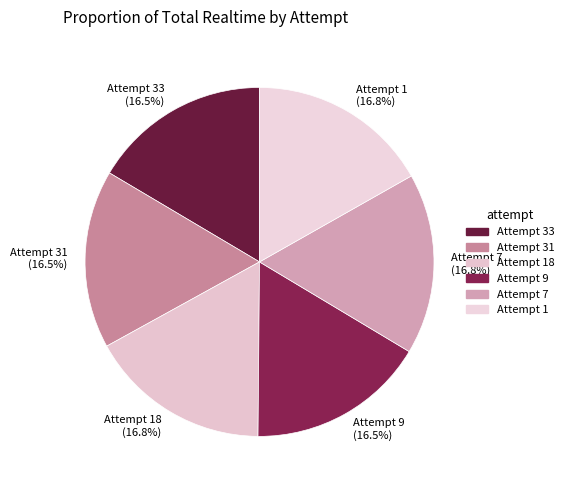

What is the ratio of the value at Attempt 7 to the value at Attempt 18?

1.0